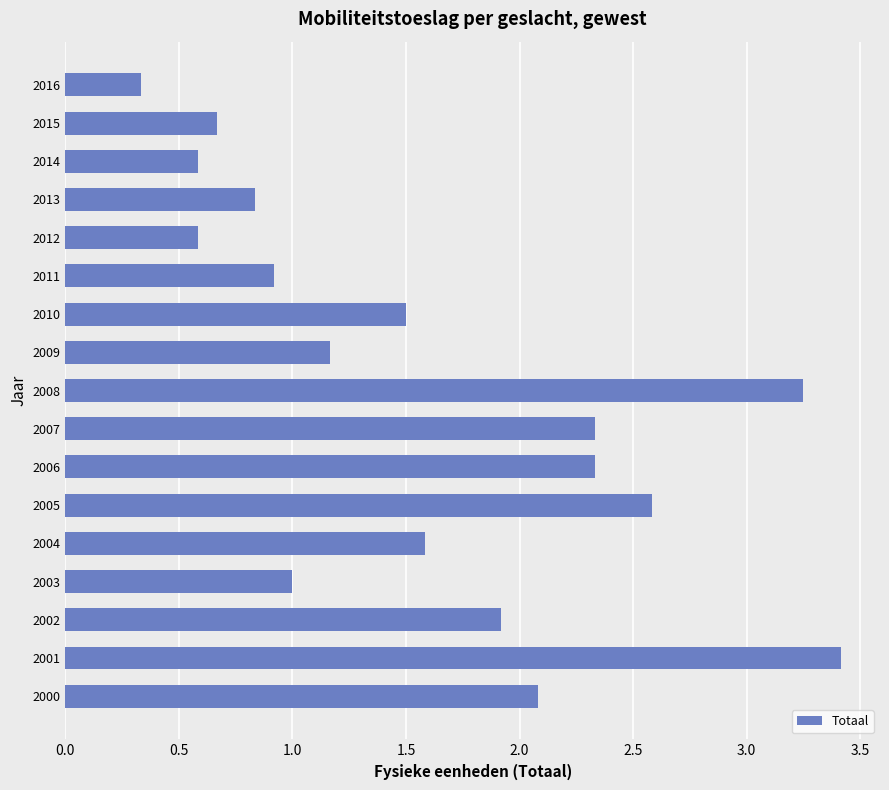

What is the change in value from 2005 to 2015?

-1.9